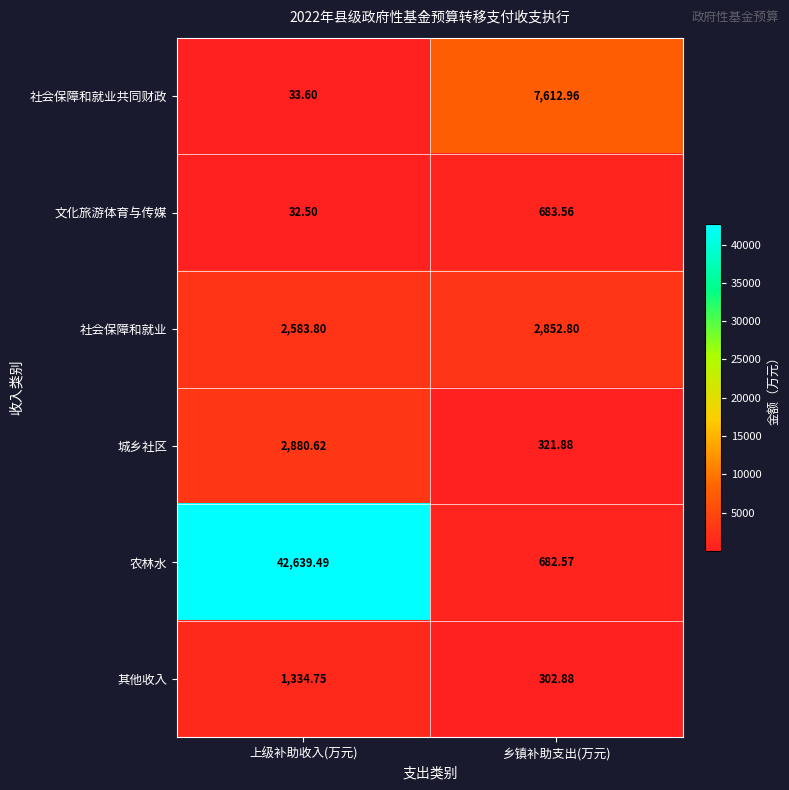

Where is 社会保障和就业 nearest to the value 2718?

上级补助收入(万元)